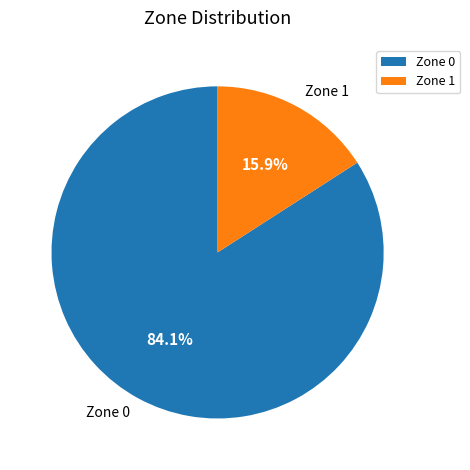

What is the smallest slice in the pie chart?

Zone 1